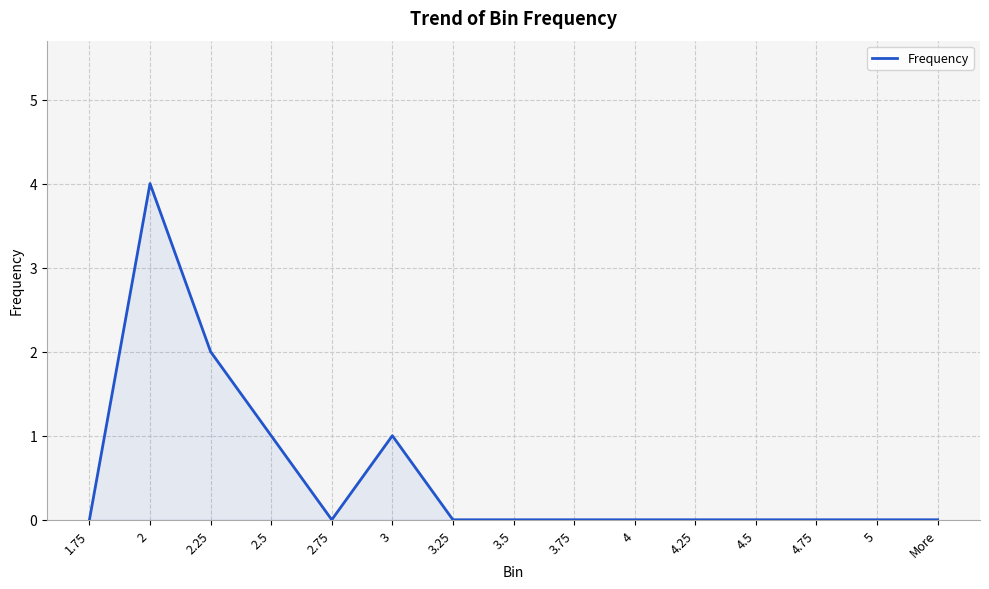

What position from the right is 3.5?

8